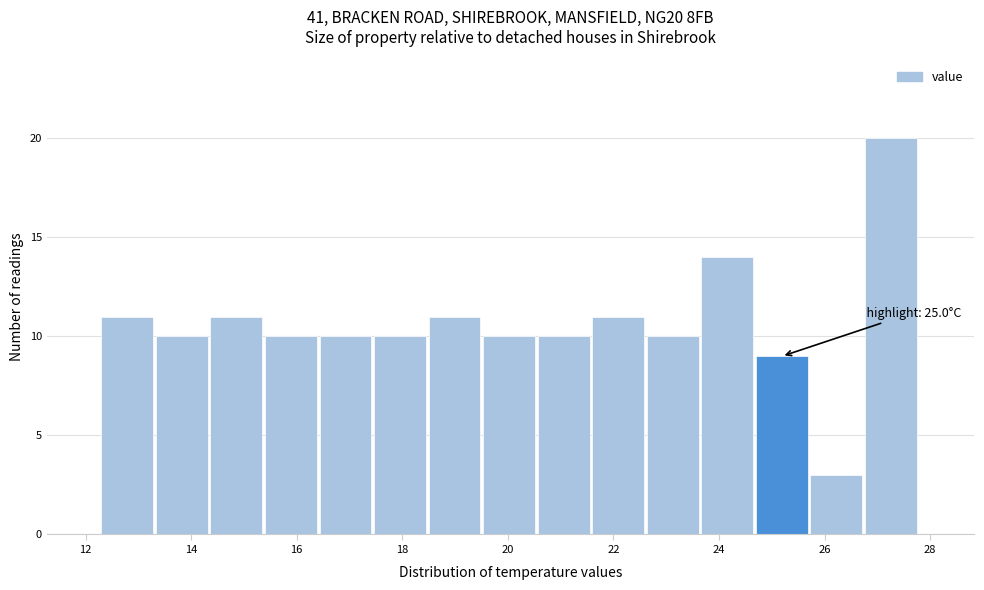

Over which range of the x-axis is the bar tallest?

26.8 to 27.8